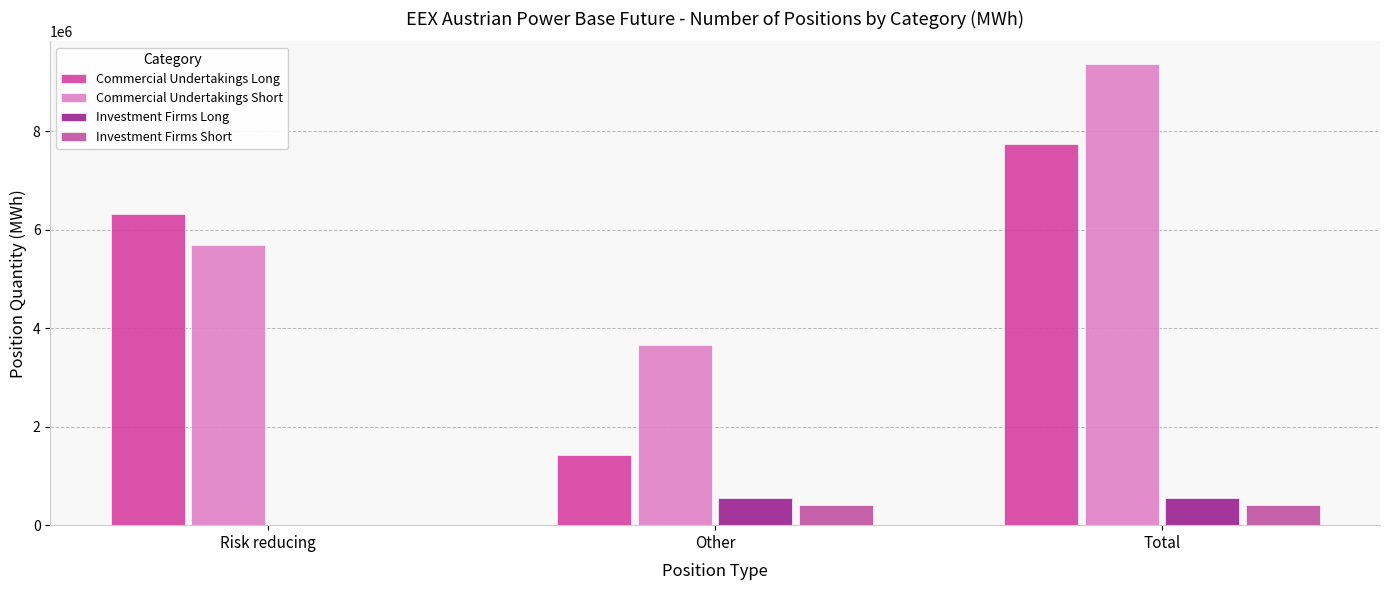

What is the difference between the highest and lowest values at Total?

8946783